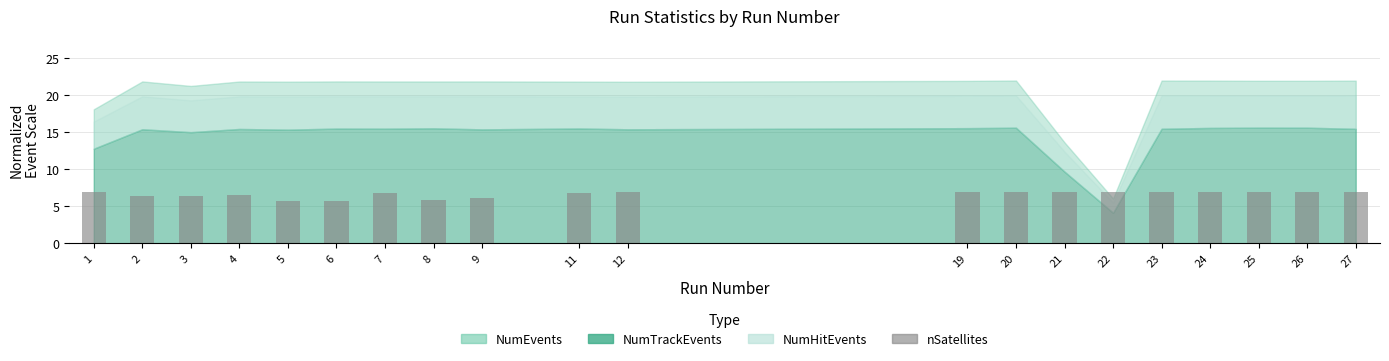

What is the minimum value shown in the chart?

5.7